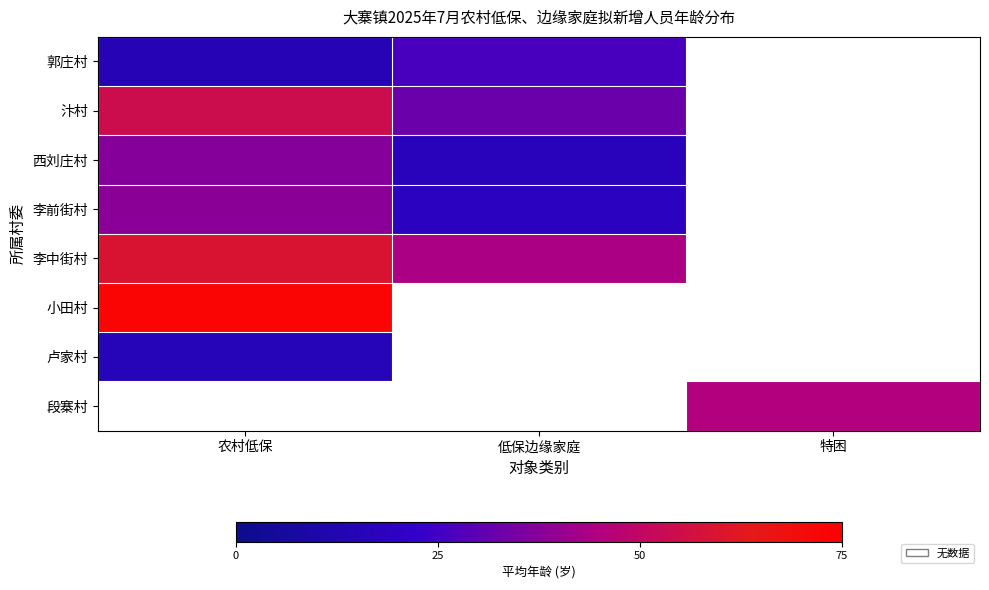

What is the highest value of the 小田村 series?

73.0